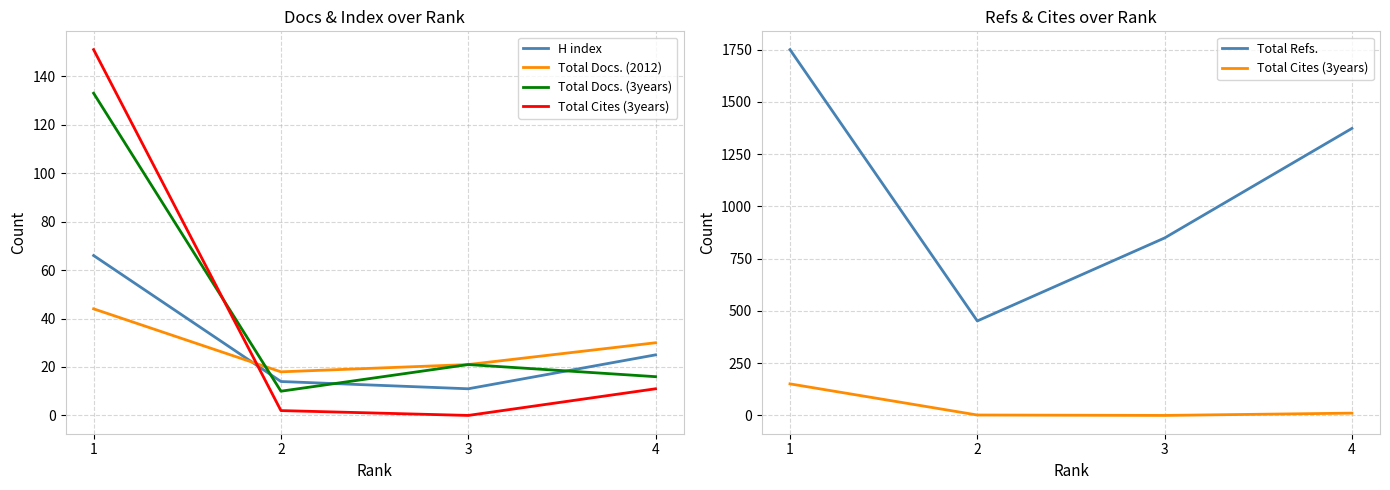

At which label does H index first exceed 25?

1